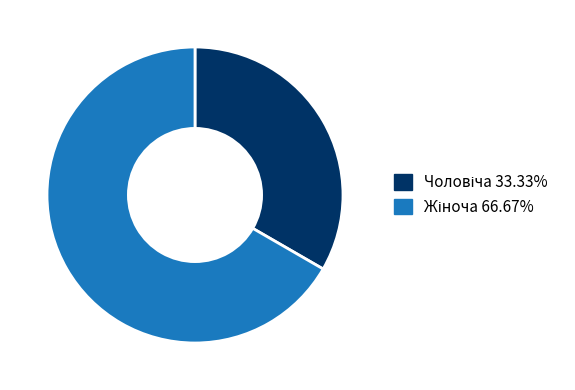

How many slices are in this pie chart?

2